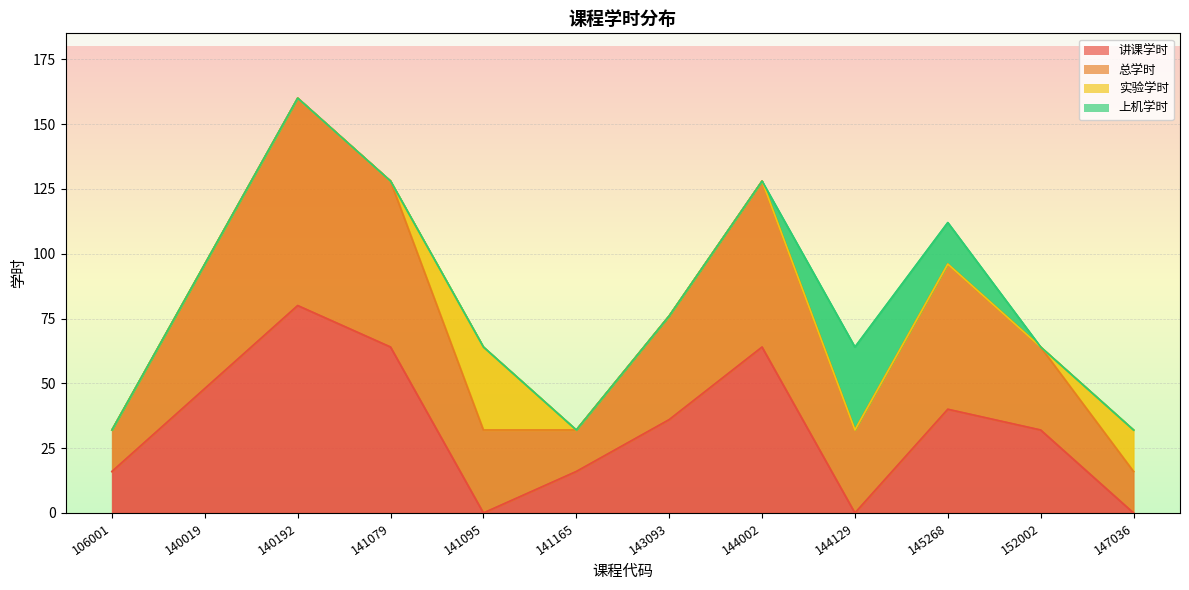

Is it true that 总学时 equals 46 at 141165?

False